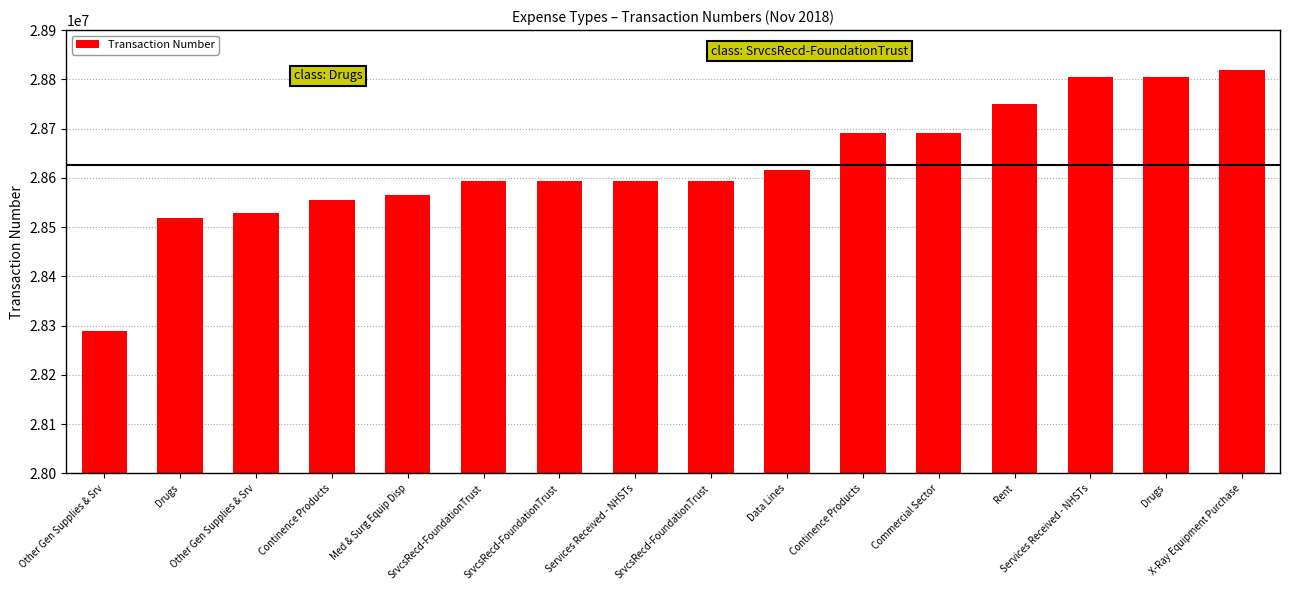

How many bars are there in total?

16